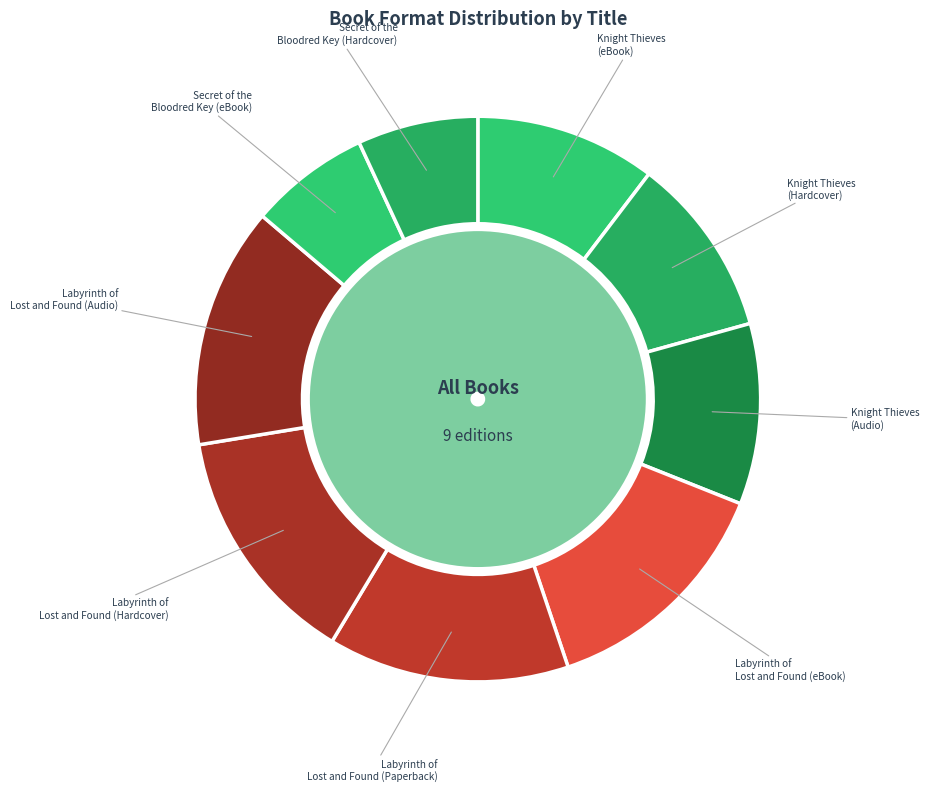

What is the smallest slice in the pie chart?

Secret of the Bloodred Key (eBook)